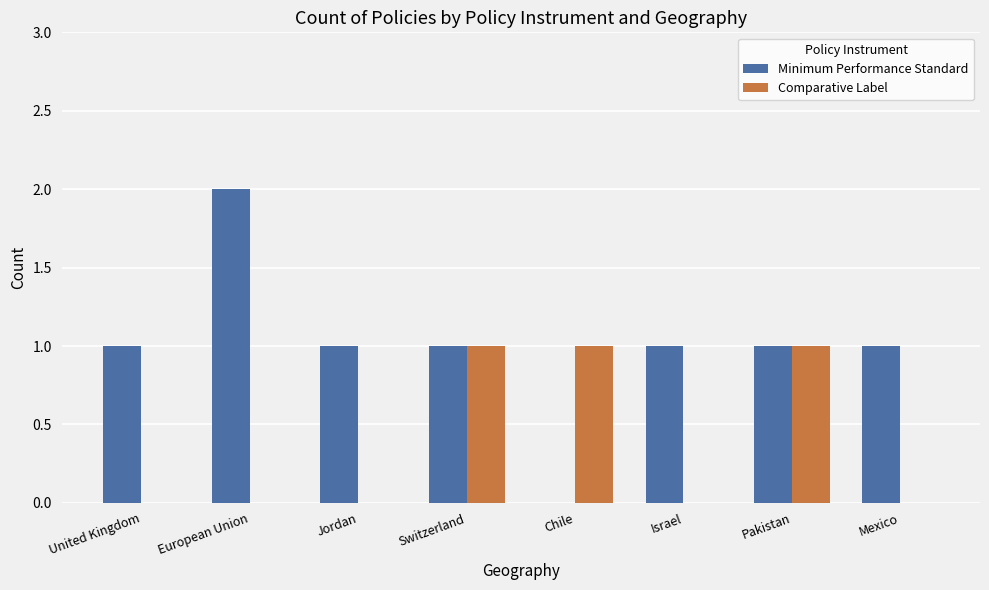

What is the sum of all Comparative Label values?

3